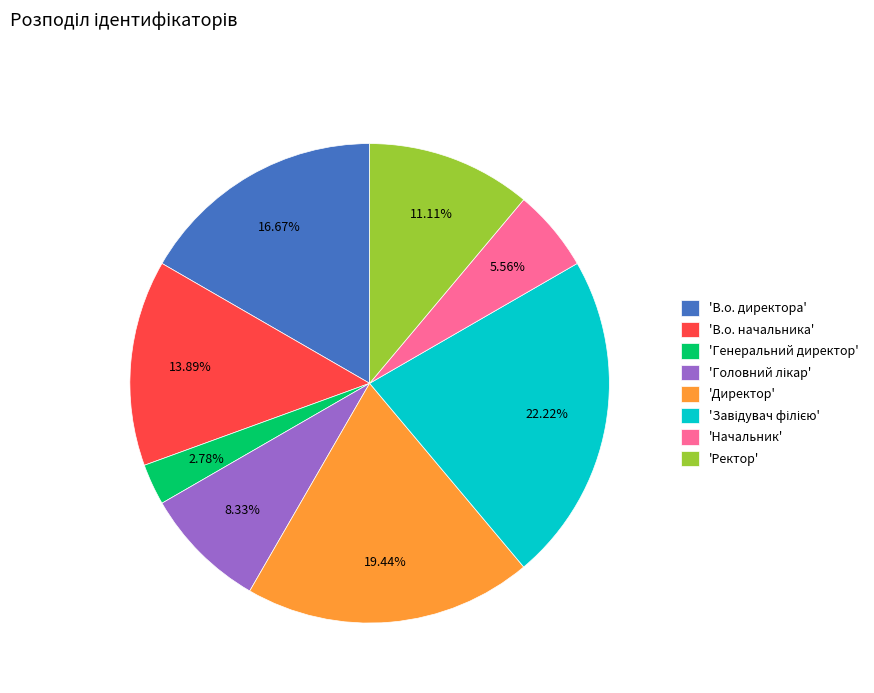

Do 'Ректор' and 'Директор' together represent more than half of the pie?

No